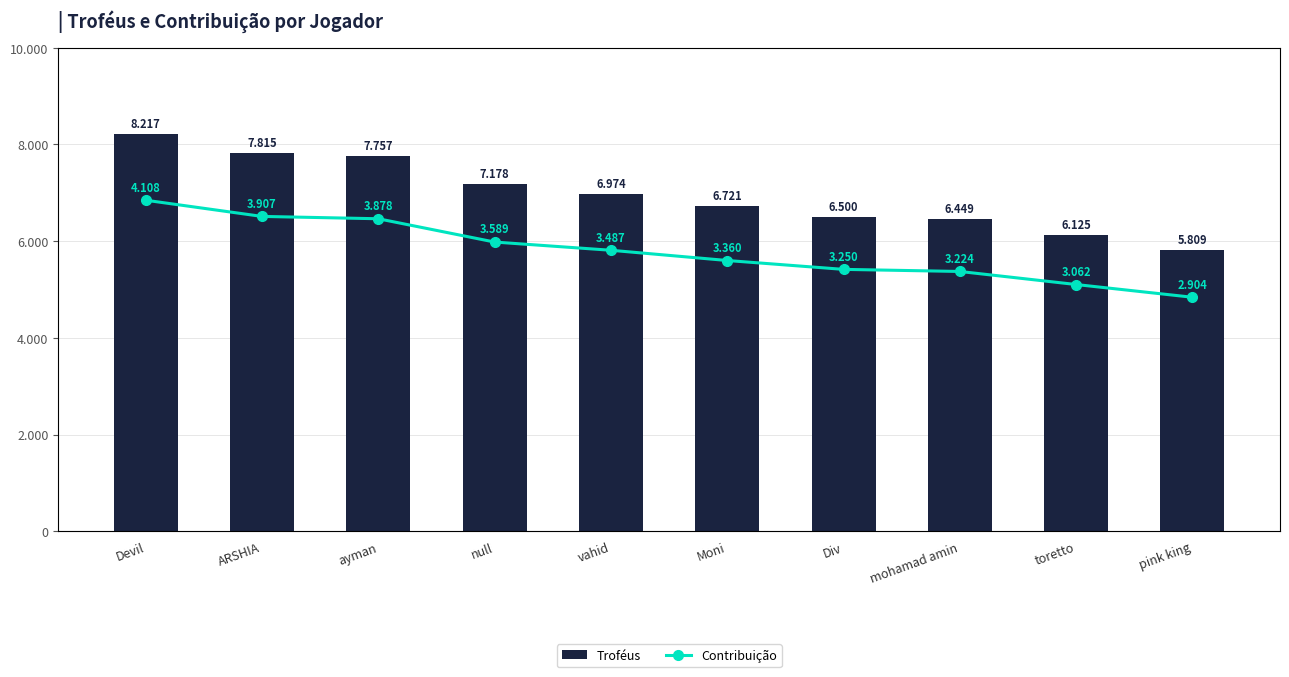

What is the value of the Contribuição bar at the 9th from the left?

3062